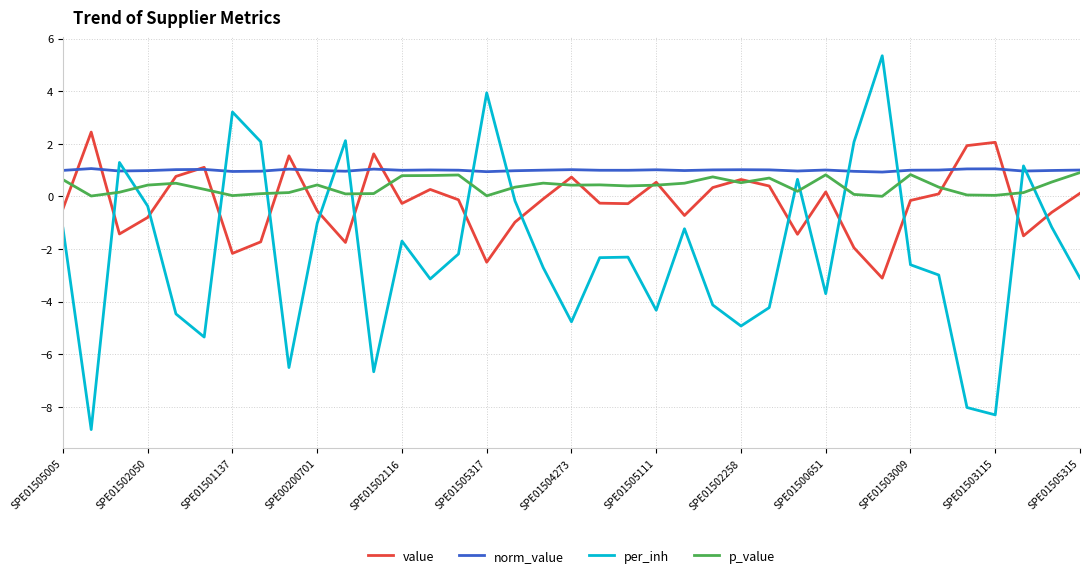

How many interior local valleys does the per_inh series have?

10